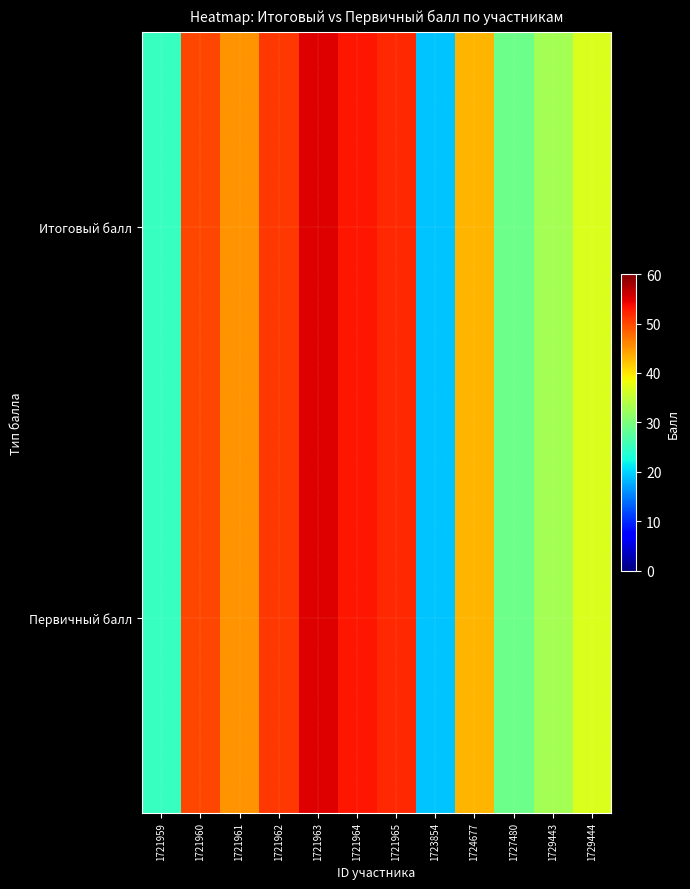

Which label corresponds to the smallest value in the chart?

1723854